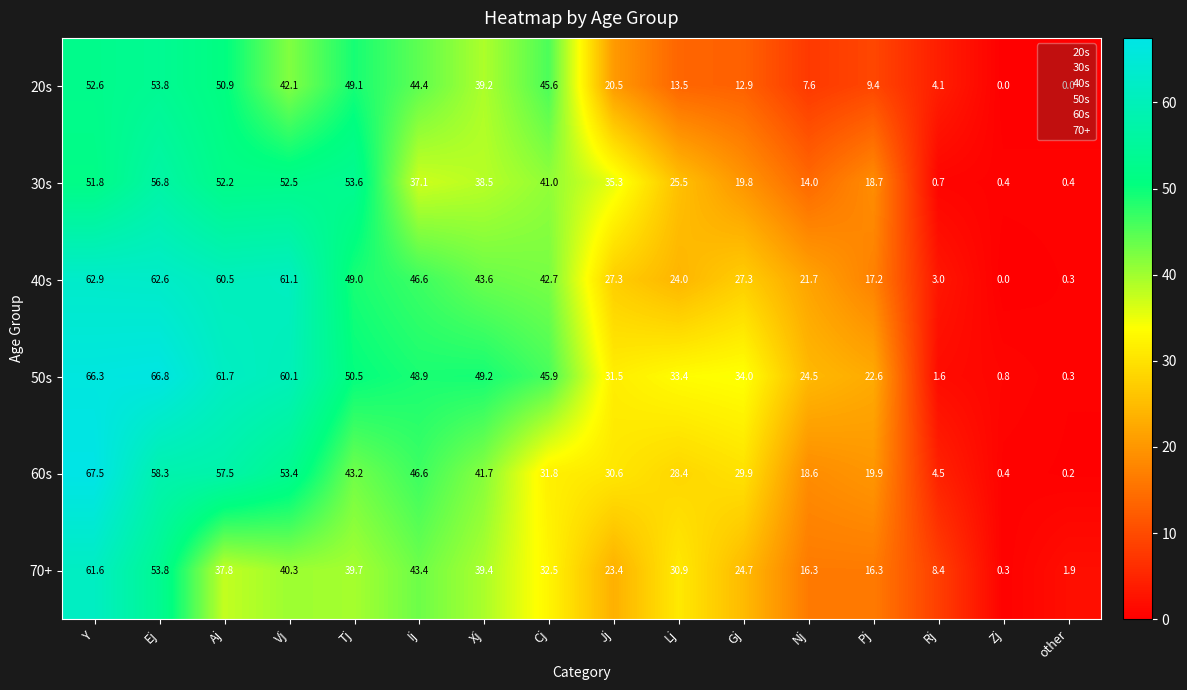

What is the sum of all 50s values?

598.1